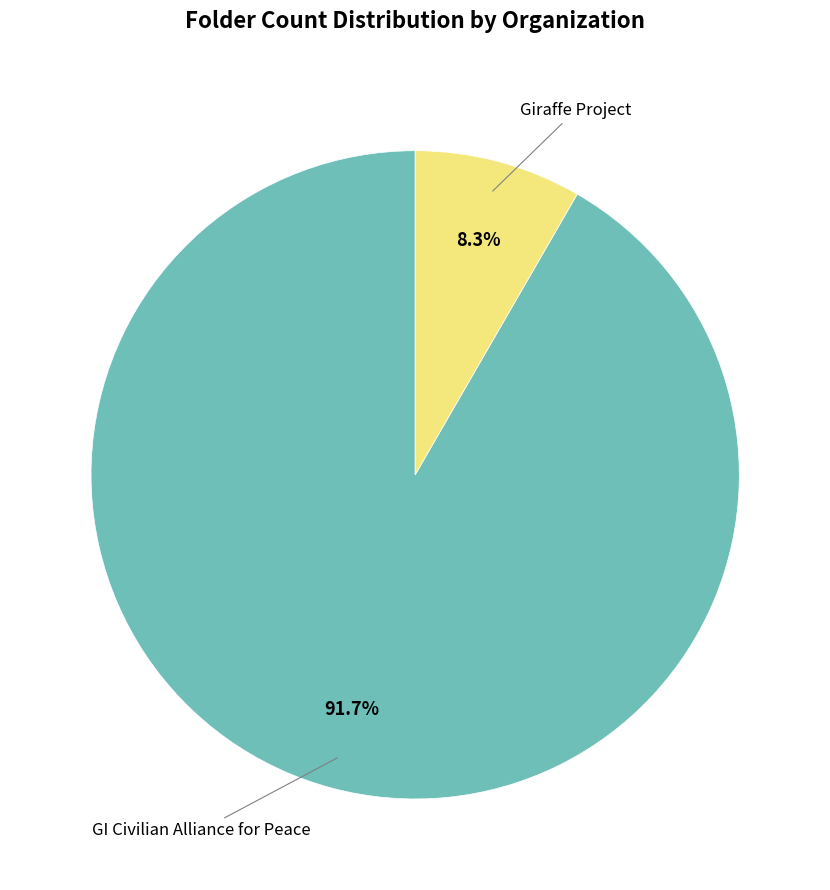

Is there any slice that represents more than half of the pie?

Yes